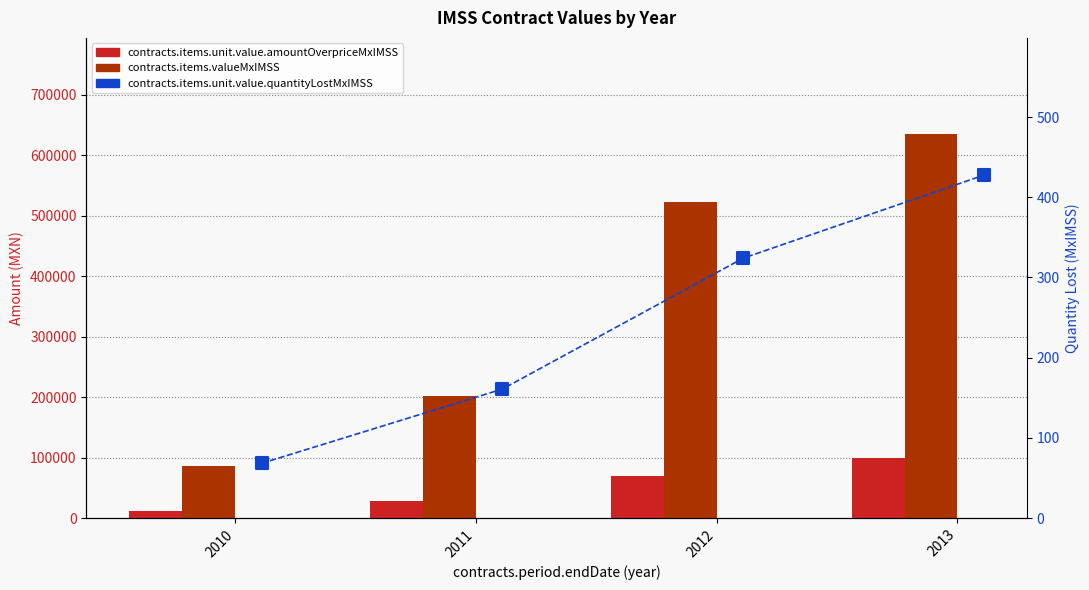

At which category is the sum across all series the highest?

2013